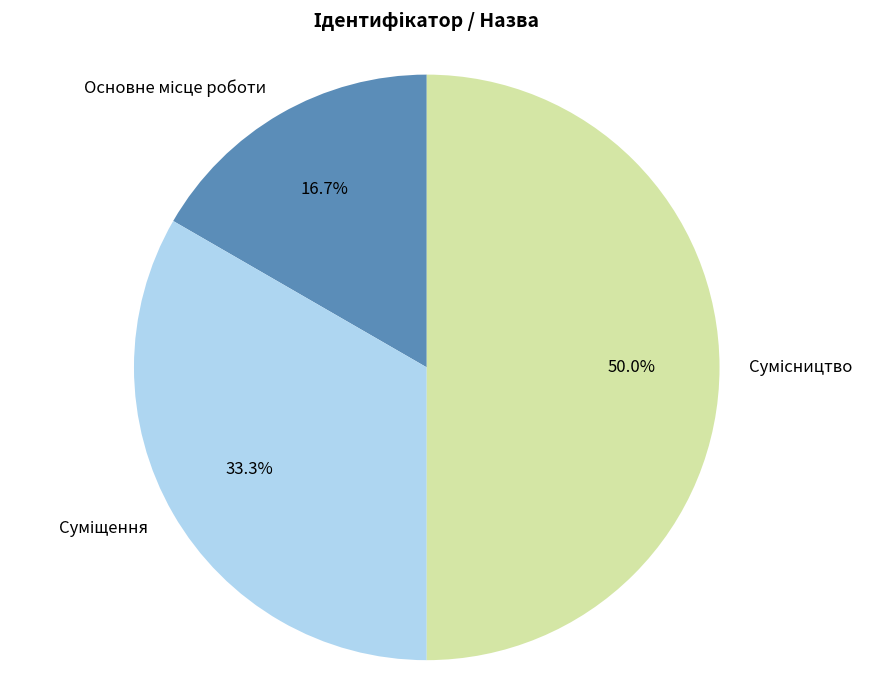

To the nearest percent, what is the average slice percentage?

33%